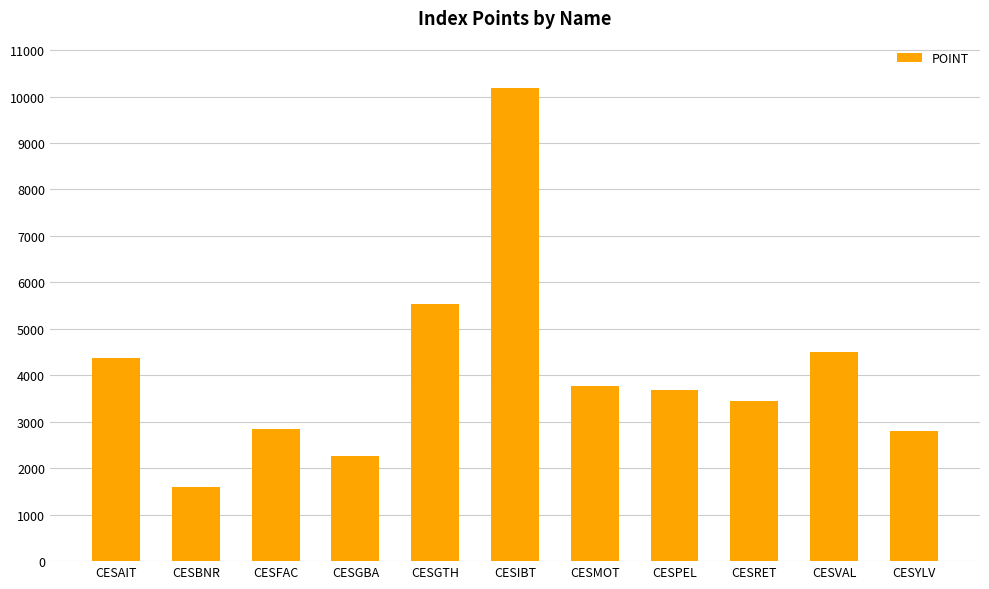

Read the value at CESMOT.

3776.5